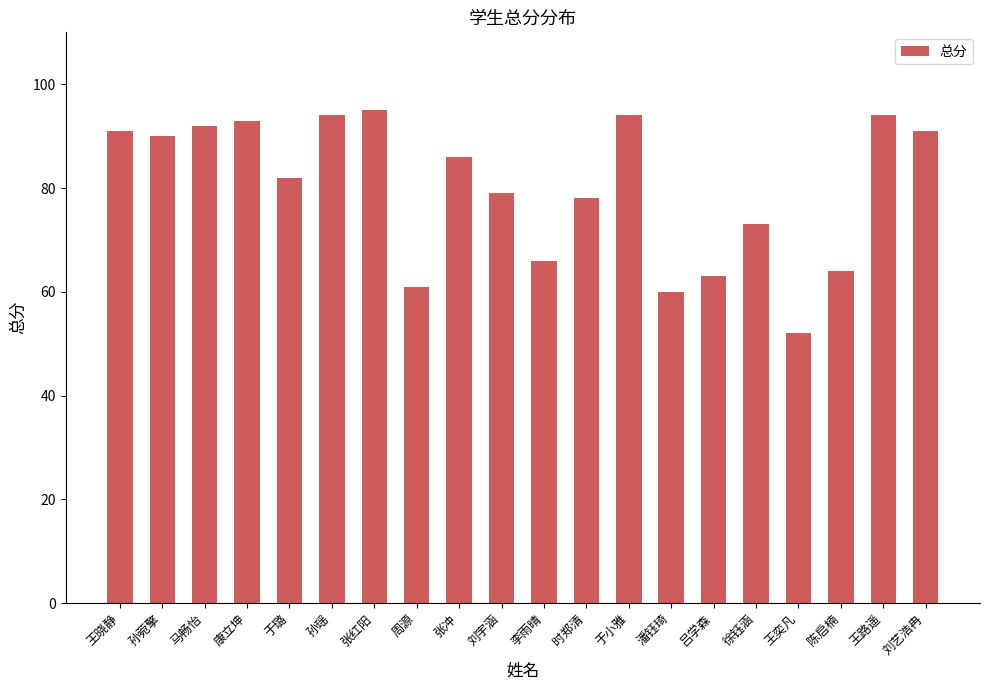

What is the difference between the second highest and minimum values?

42